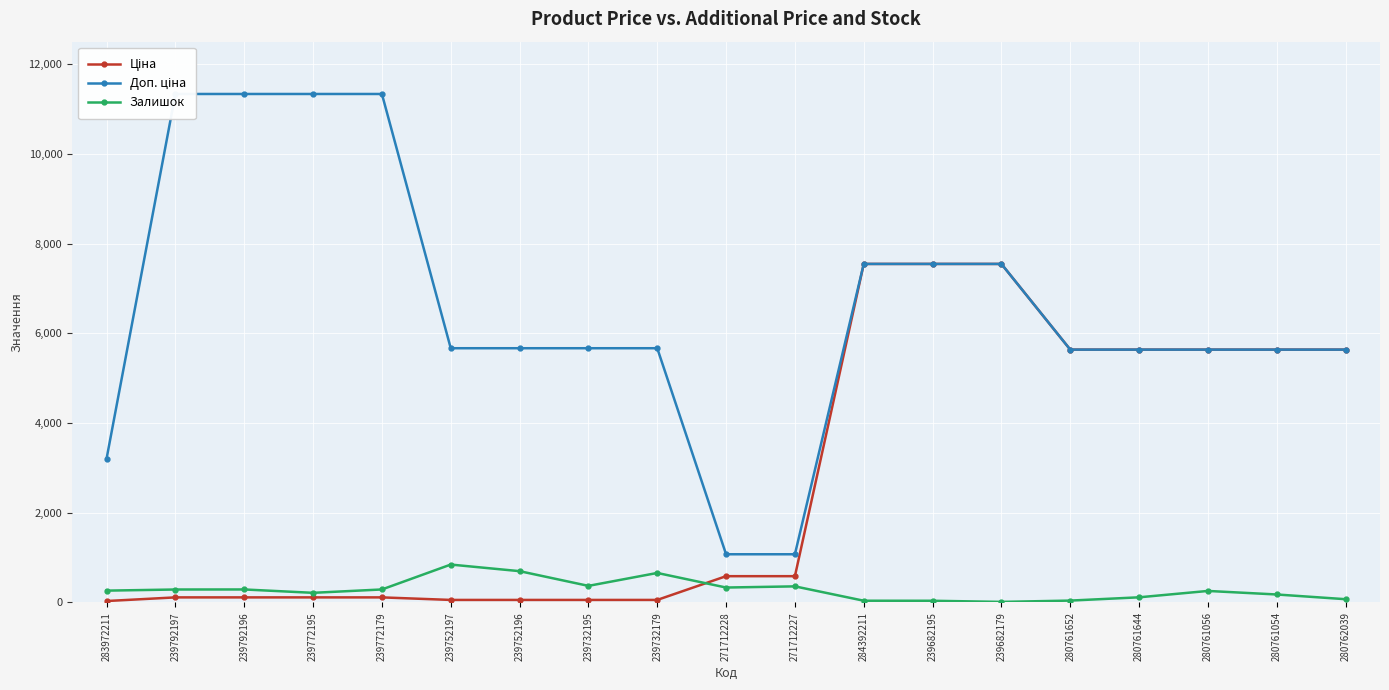

True or false: Залишок and Доп. ціна cross at least once.

False